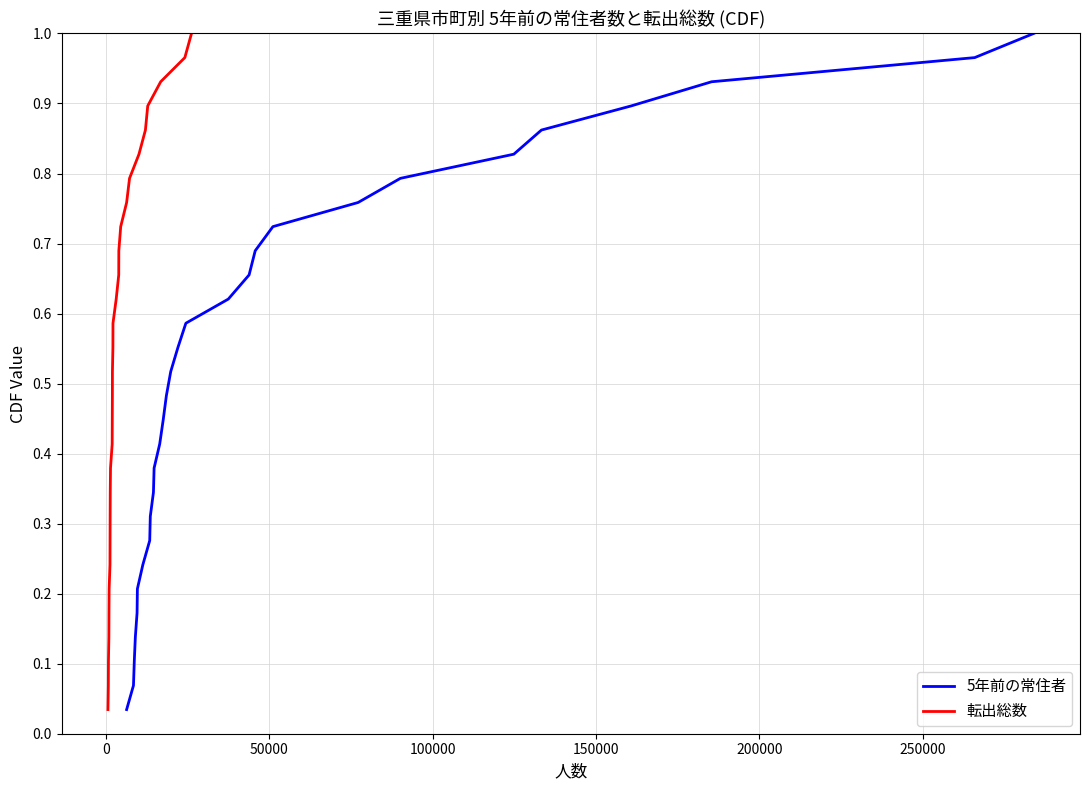

True or false: 5年前の常住者 and 転出総数 intersect in this chart.

False